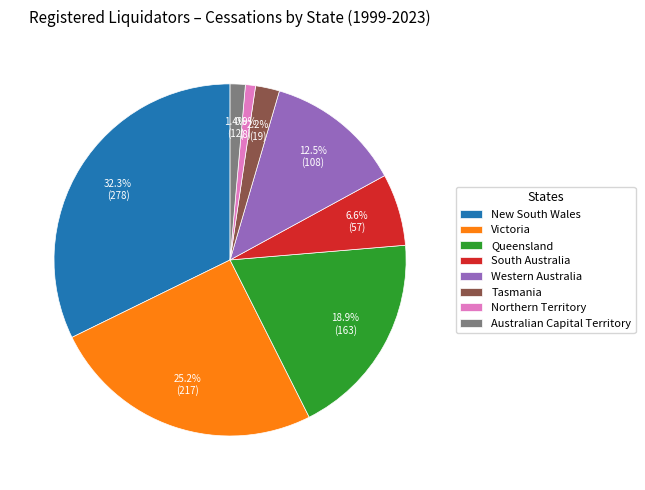

To the nearest percent, what is the average slice percentage?

12%